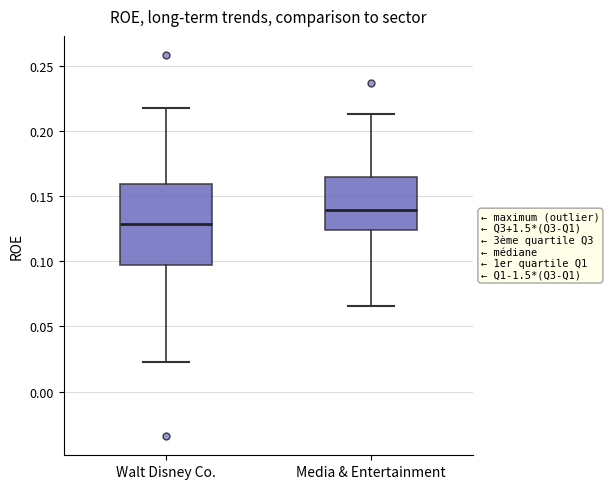

Reading left to right, transcribe this box plot: for each box, give where its median line is, the range the box spans, and where its two whiskers end, as read against the y-axis. The values are not printed on the chart, so give them approximately, as read against the axis.

Walt Disney Co.: median 0.130, box 0.095 to 0.160, whiskers 0.025 to 0.215
Media & Entertainment: median 0.140, box 0.125 to 0.165, whiskers 0.065 to 0.215